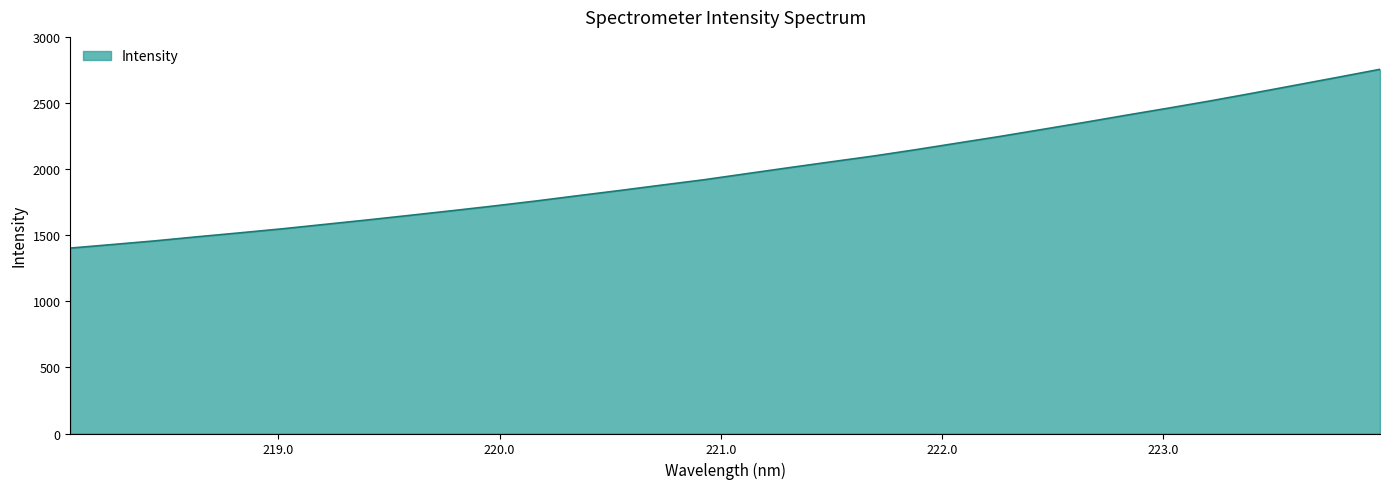

What is the minimum value shown in the chart?

1402.5